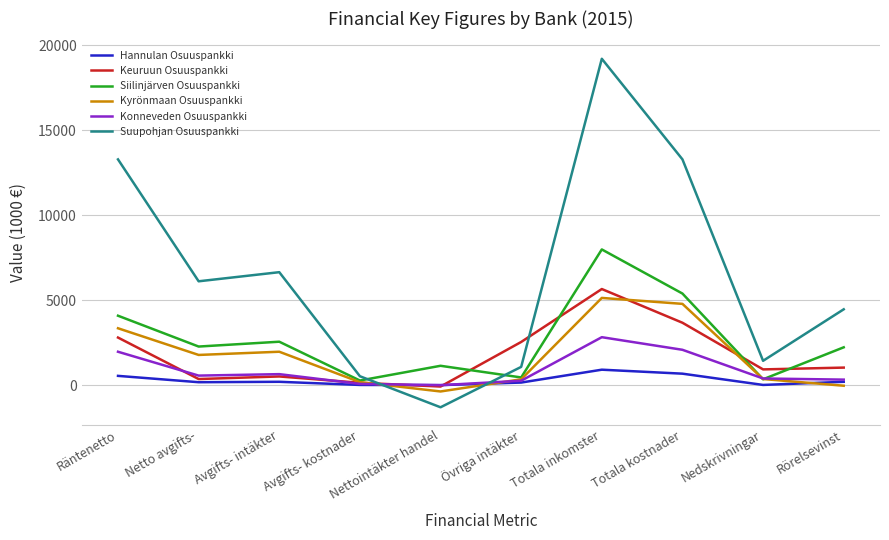

At how many categories does at least one series exceed 87?

10